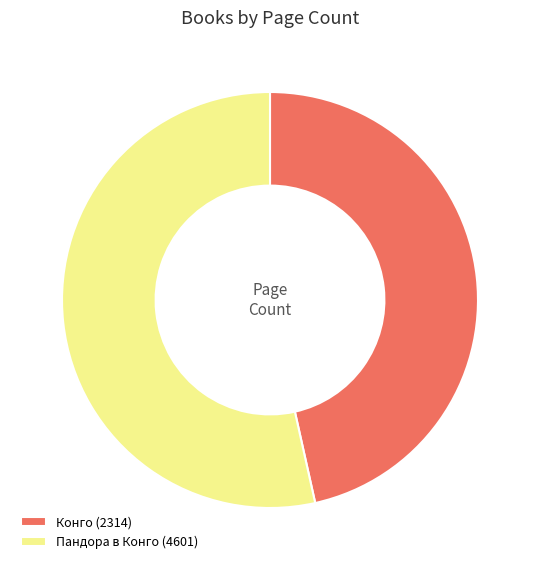

Rank the categories by value from highest to lowest.

Пандора в Конго (4601), Конго (2314)